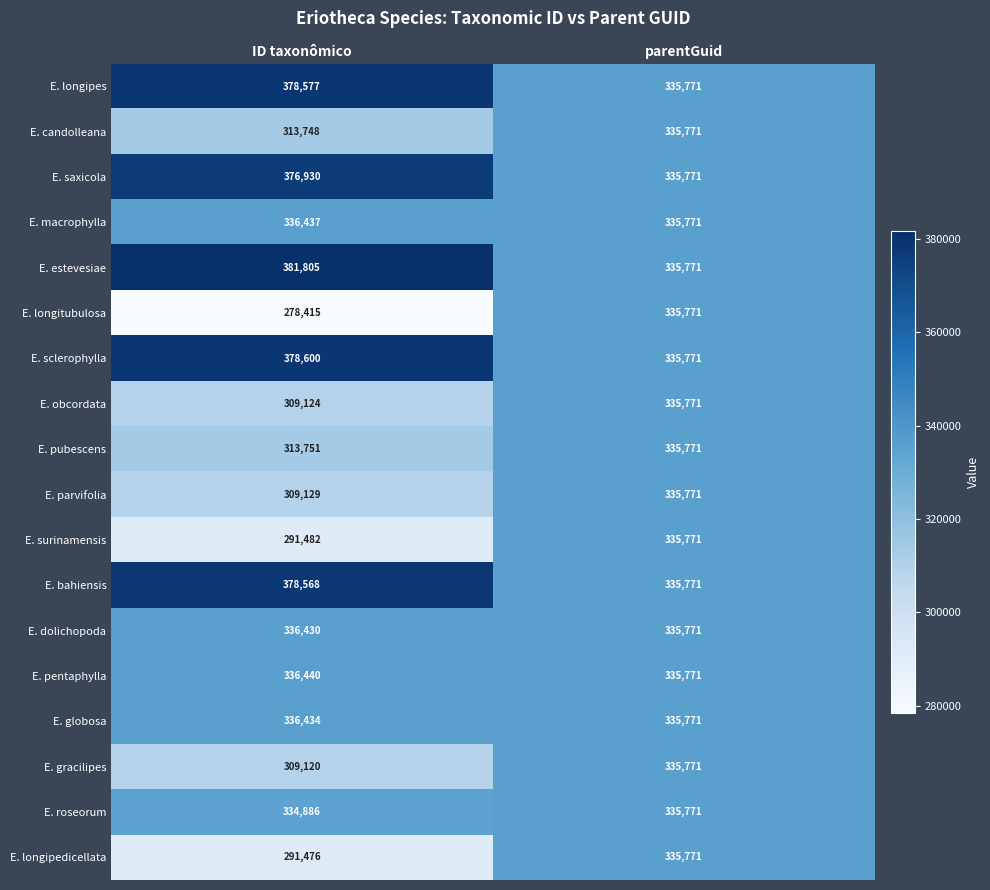

List the labels in order of E. saxicola value, smallest first.

parentGuid, ID taxonômico